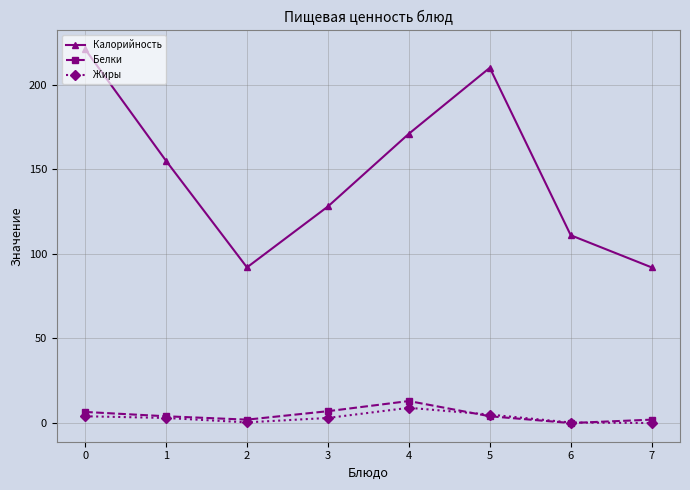

How many interior local valleys does the Калорийность series have?

1